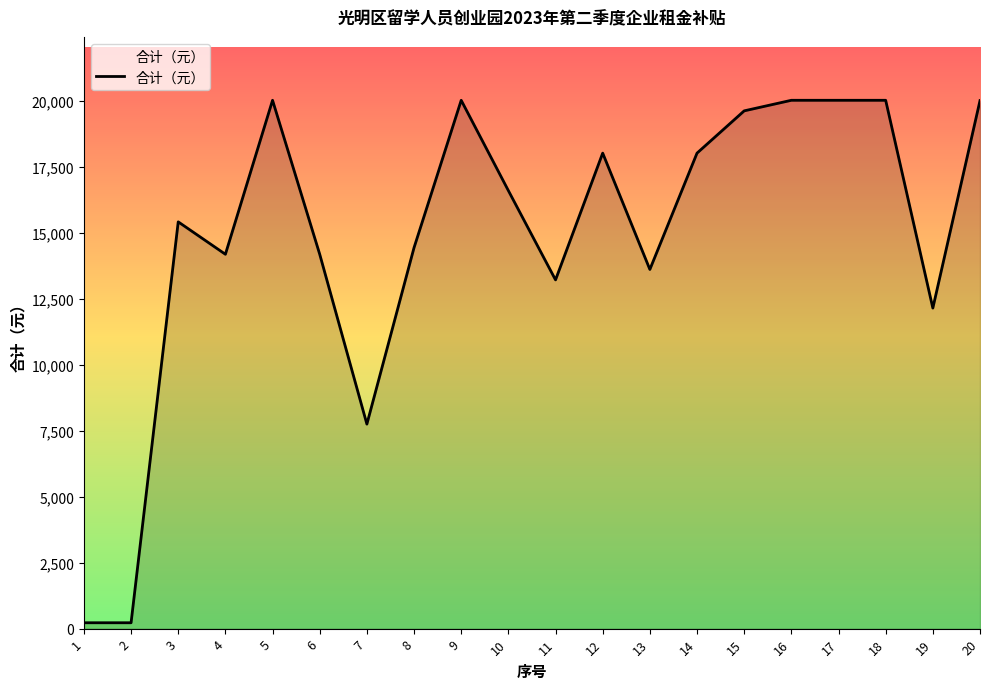

What is the maximum value shown in the chart?

20013.0